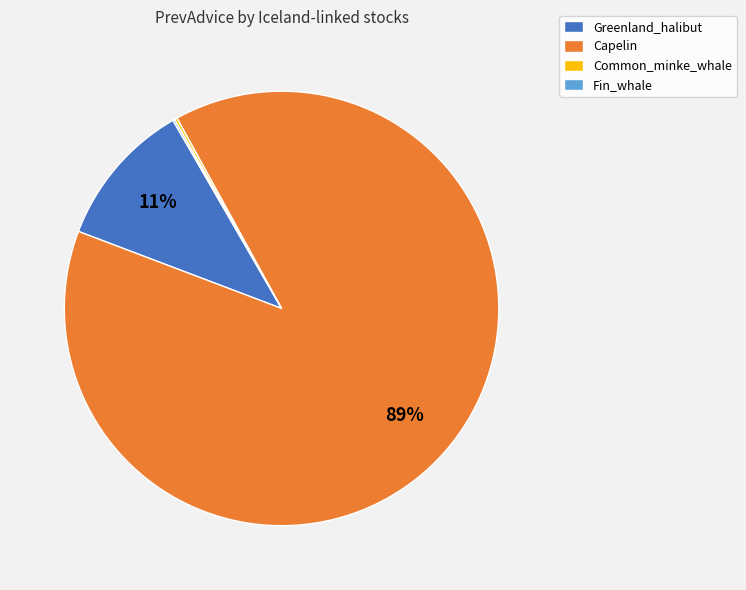

To the nearest percent, what is the average slice percentage?

25%